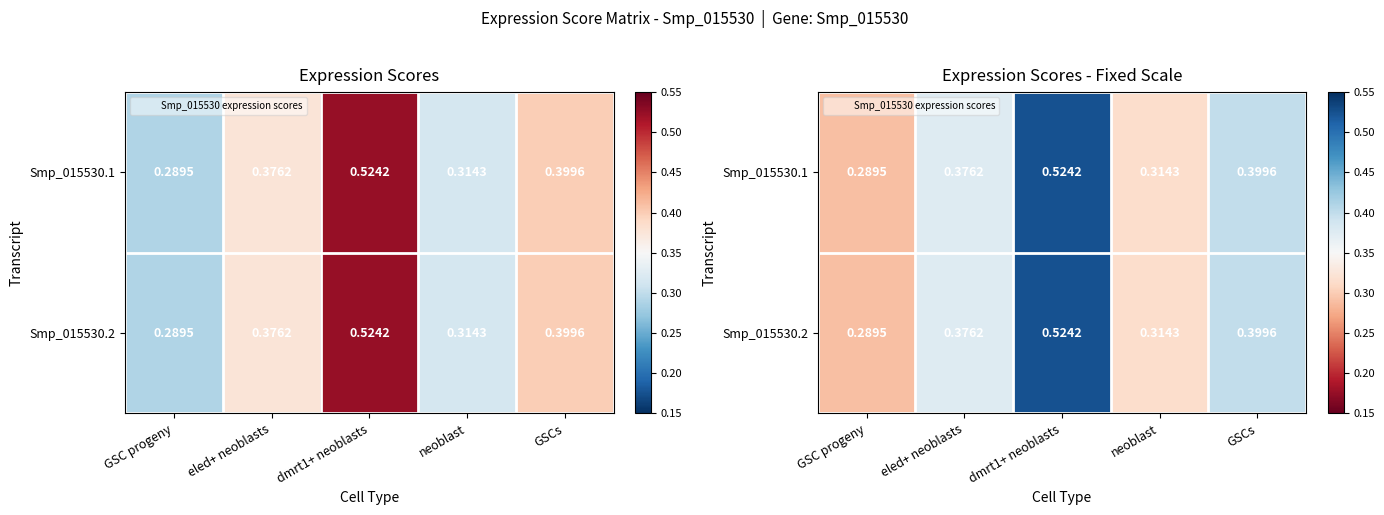

Is it true that Smp_015530.1 equals 0.7 at GSCs?

False